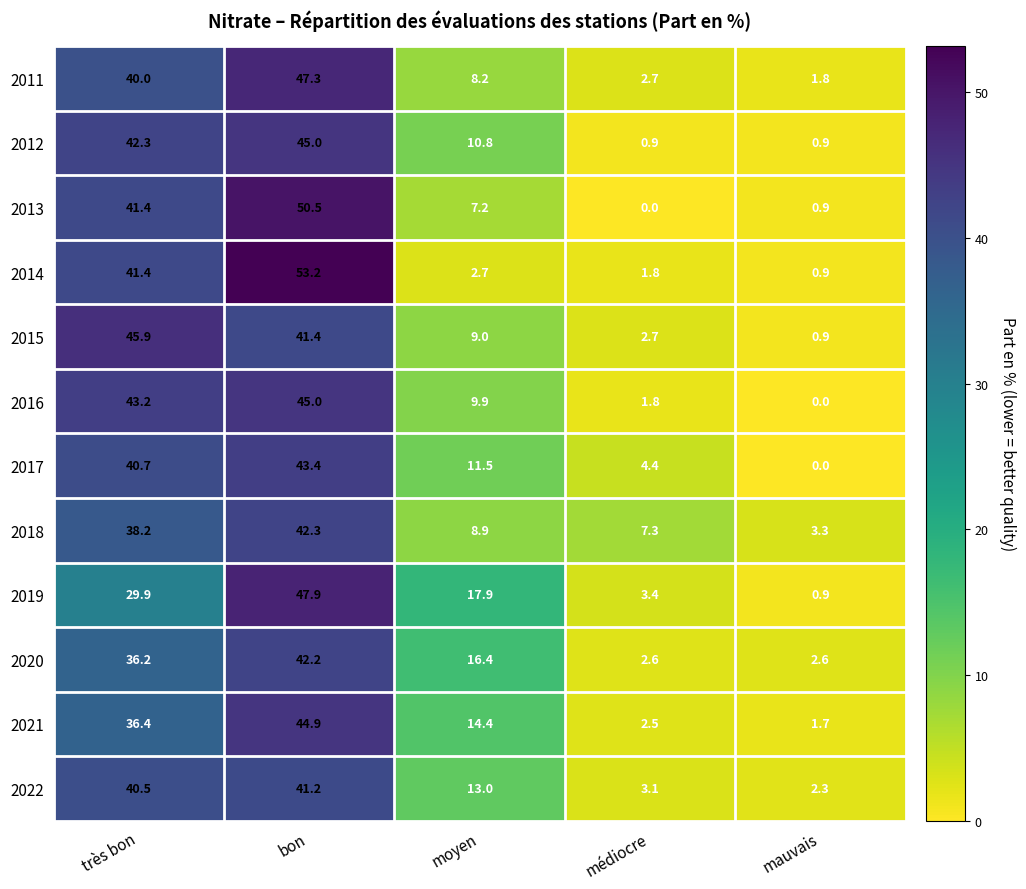

How many series are shown in this chart?

12